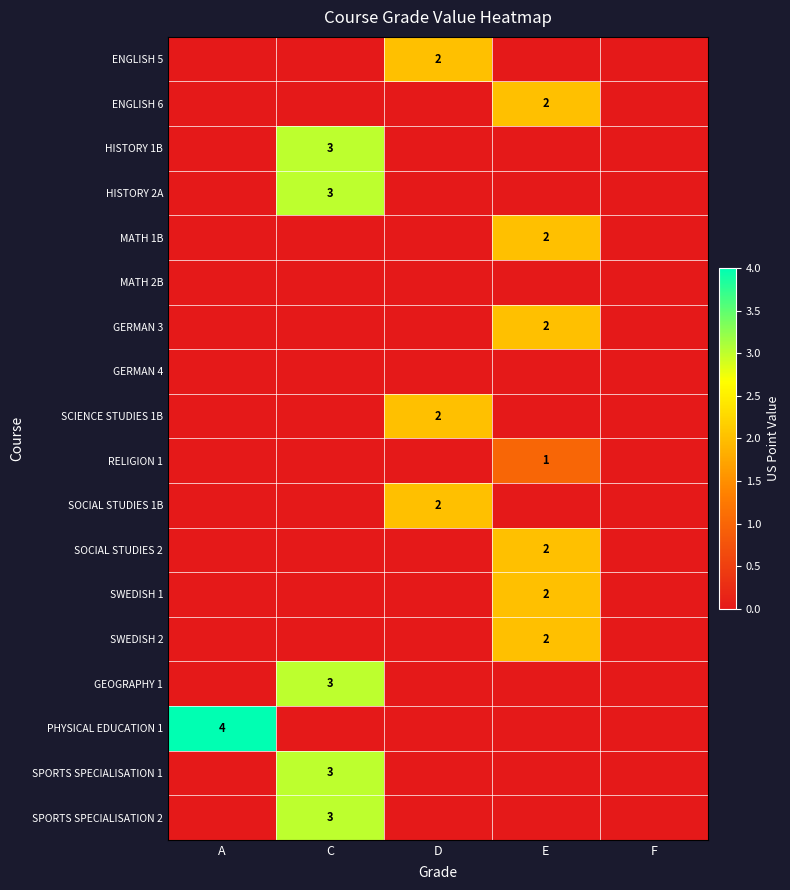

True or false: HISTORY 1B has a value of 2 at C.

False